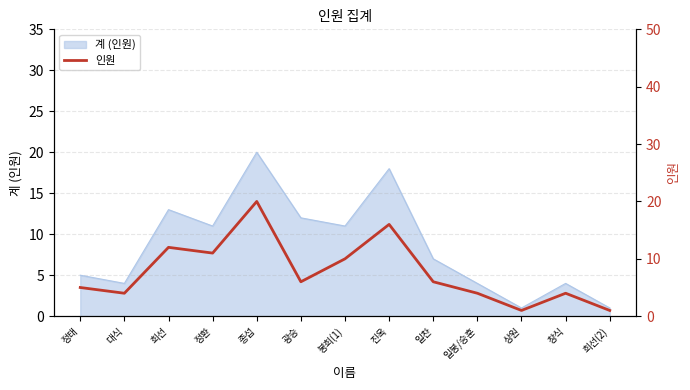

At which category does the chart reach its minimum across all series?

상원